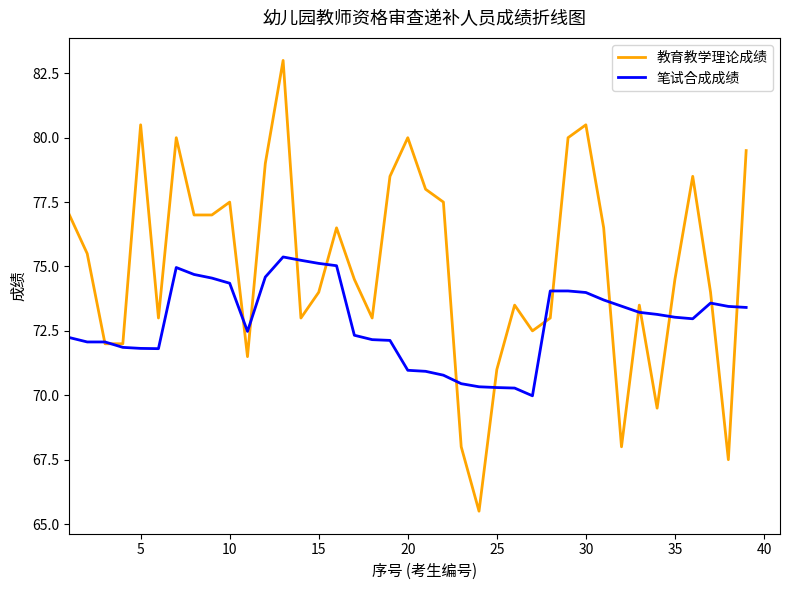

Which series has the widest spread of values?

教育教学理论成绩